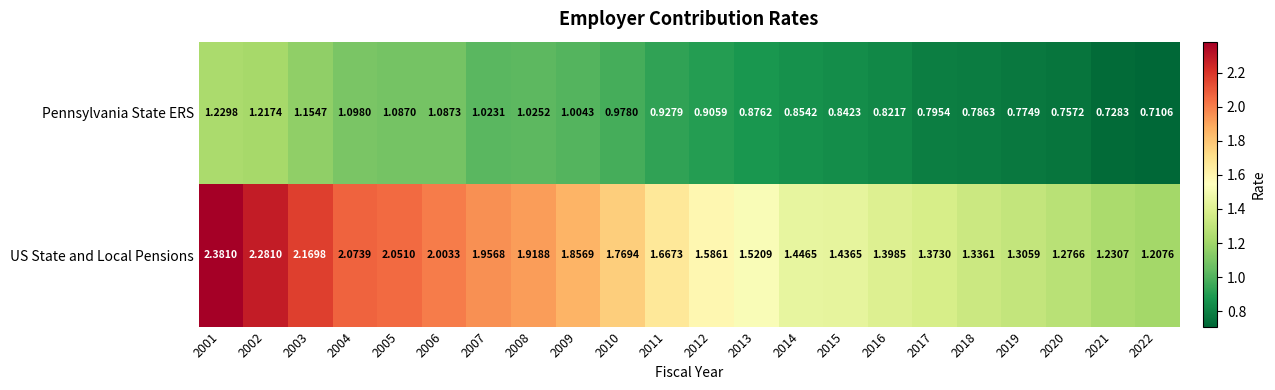

Count the number of data series in this chart.

2